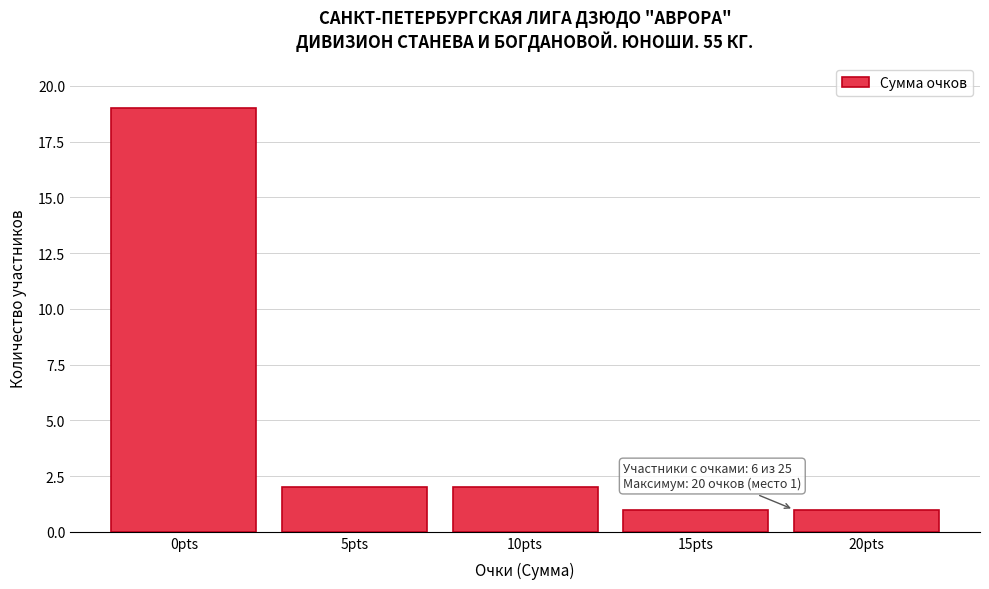

Reading left to right, extract all data points from this chart.

19	2	2	1	1